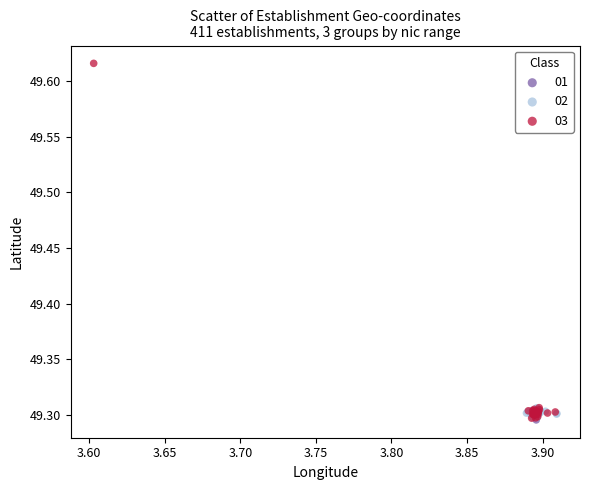

Which series has the largest Y range (max minus min)?

03